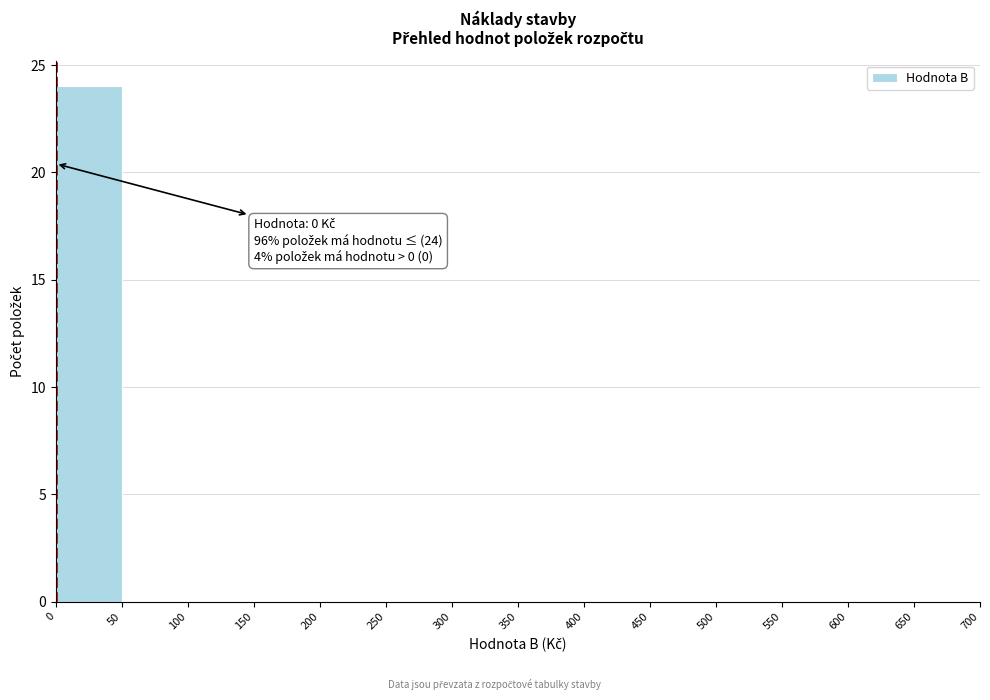

Which range on the x-axis has the tallest bar?

0 to 50